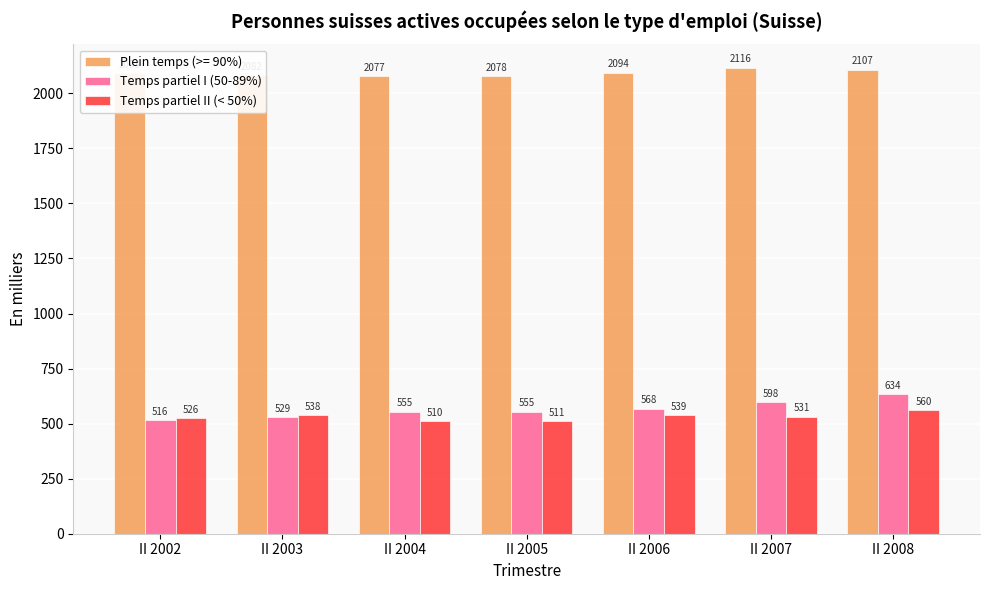

What is the value of the Temps partiel II (< 50%) bar at the 4th from the left?

511.4